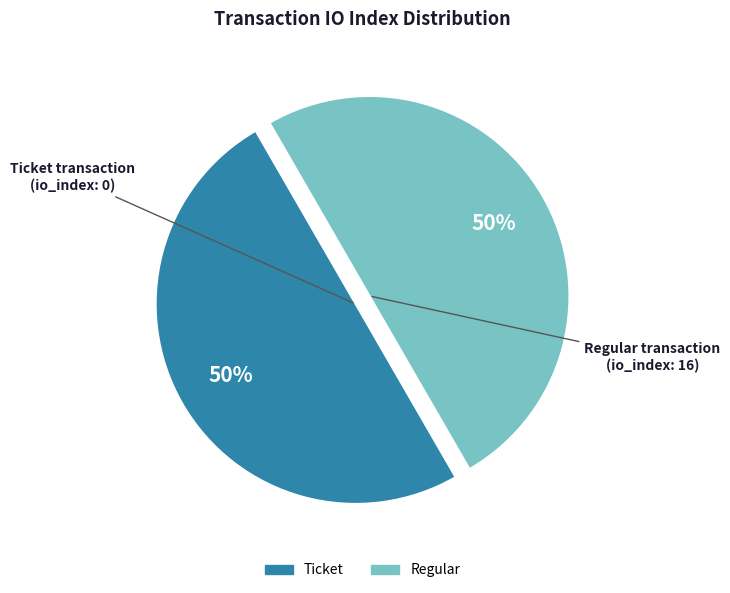

What percentage is the Regular slice, to the nearest percent?

50%